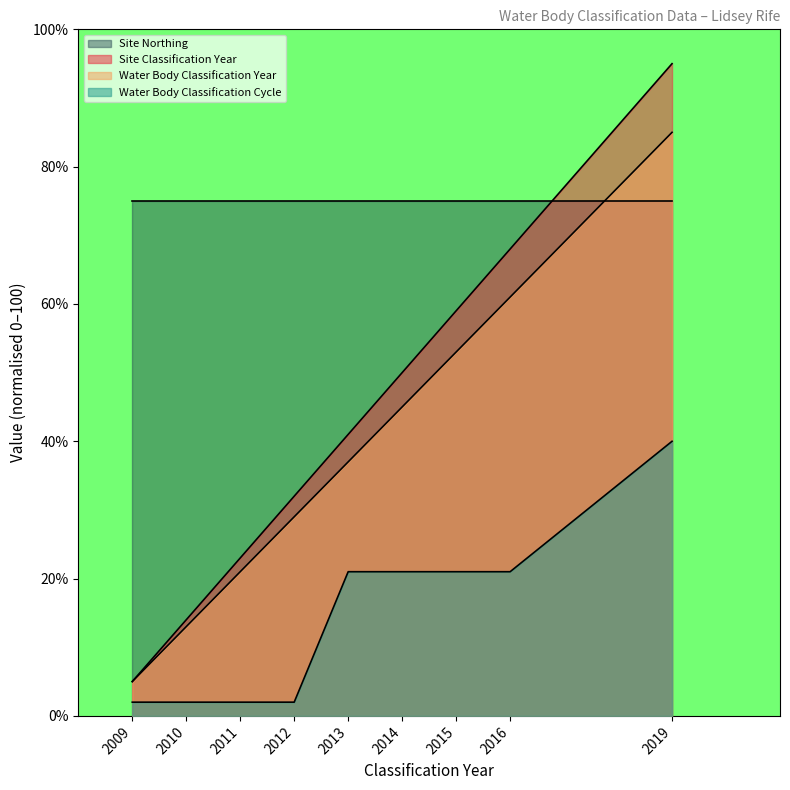

Which series has the widest spread of values?

Site Classification Year